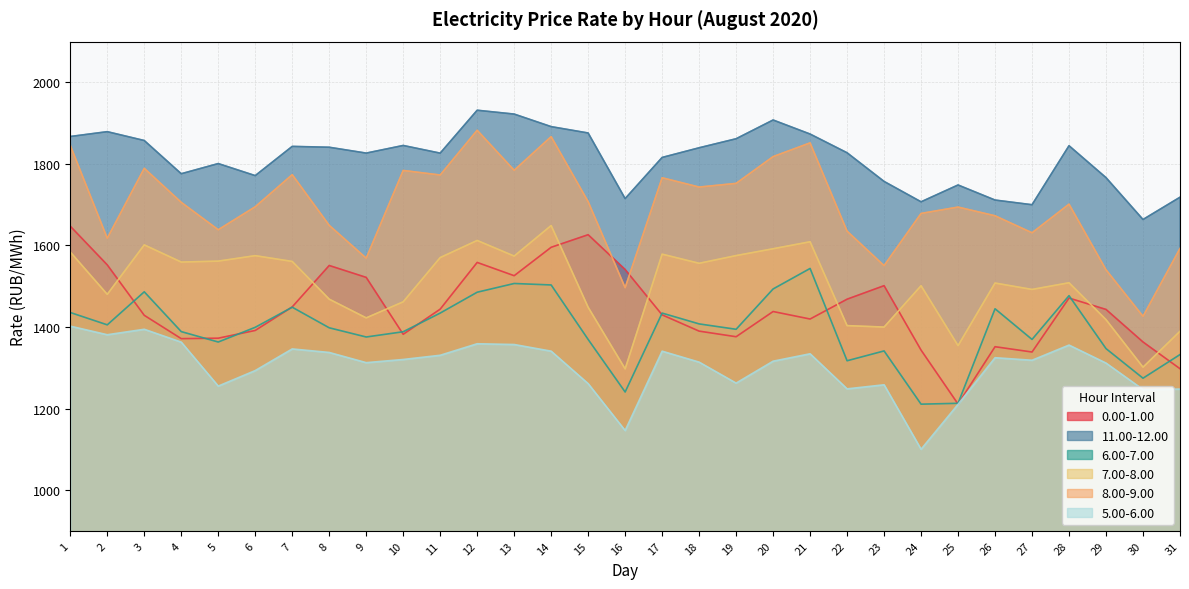

What is the sum of all 11.00-12.00 values?

56212.8